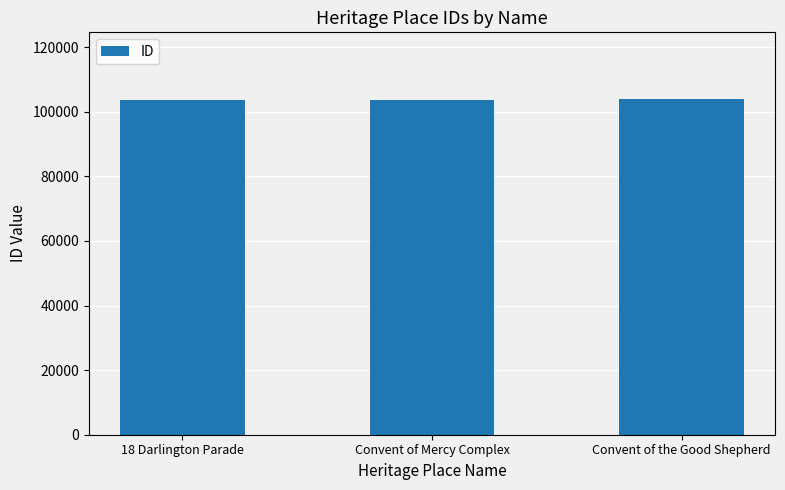

Approximately how many times larger is the value at Convent of Mercy Complex compared to Convent of the Good Shepherd?

1.0